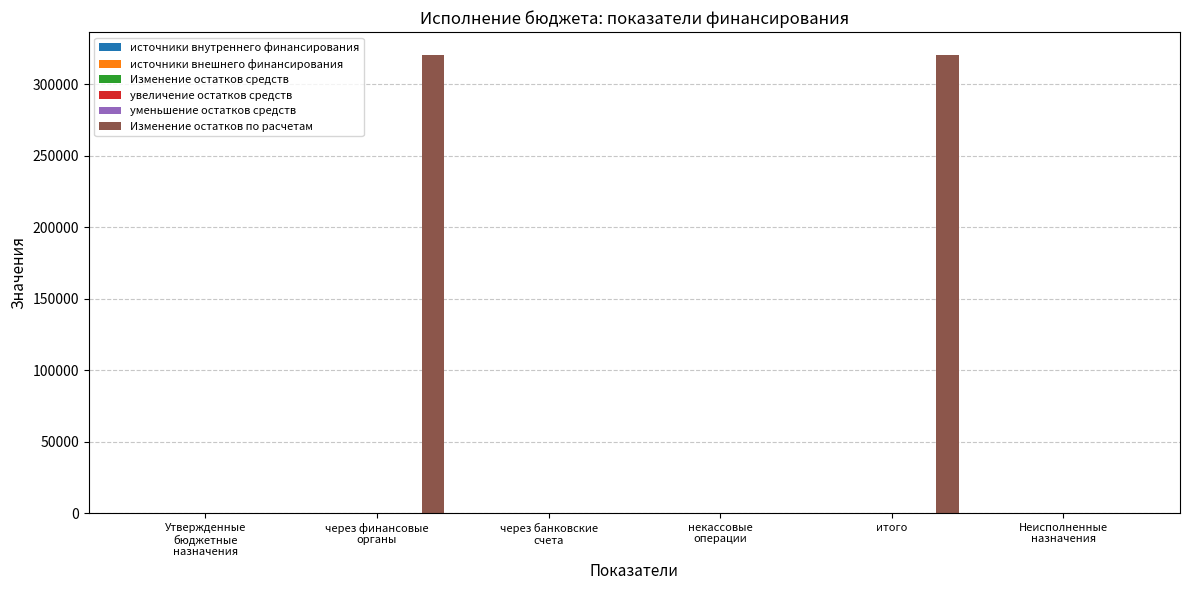

What is the maximum value shown in the chart?

320540.4